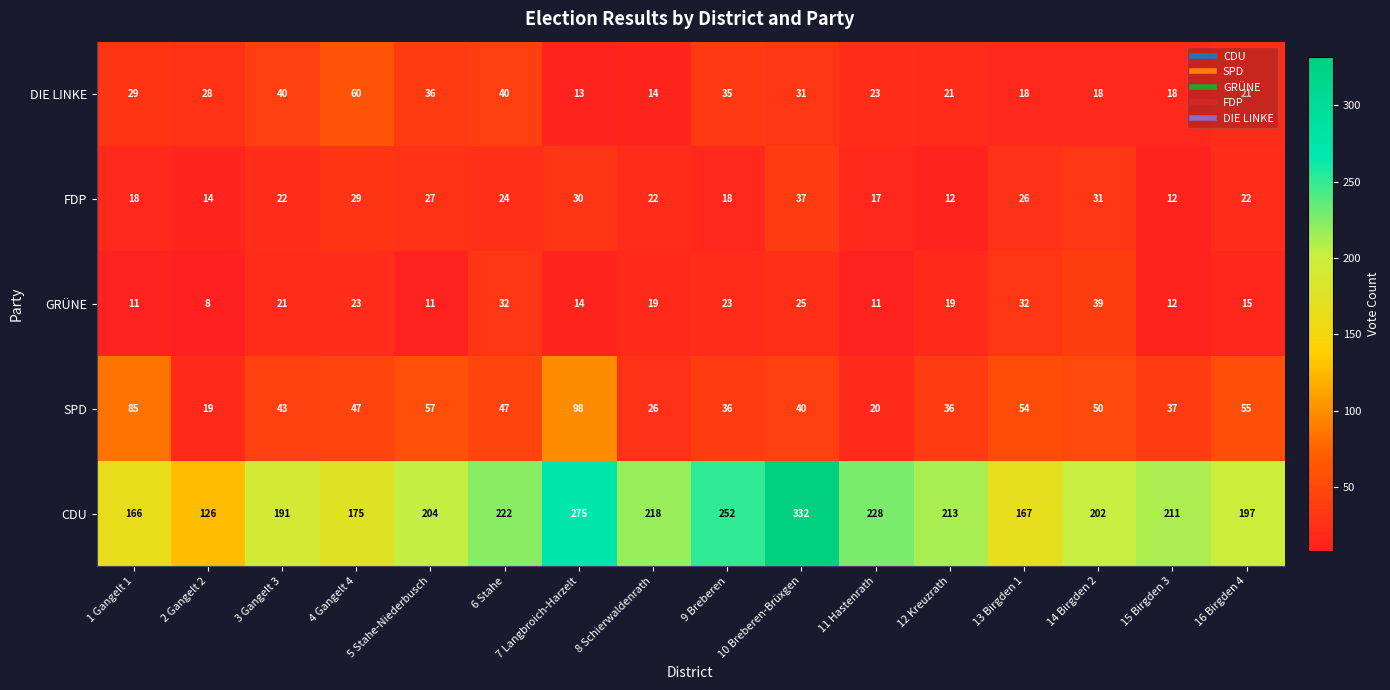

What is the sum of all GRÜNE values?

315